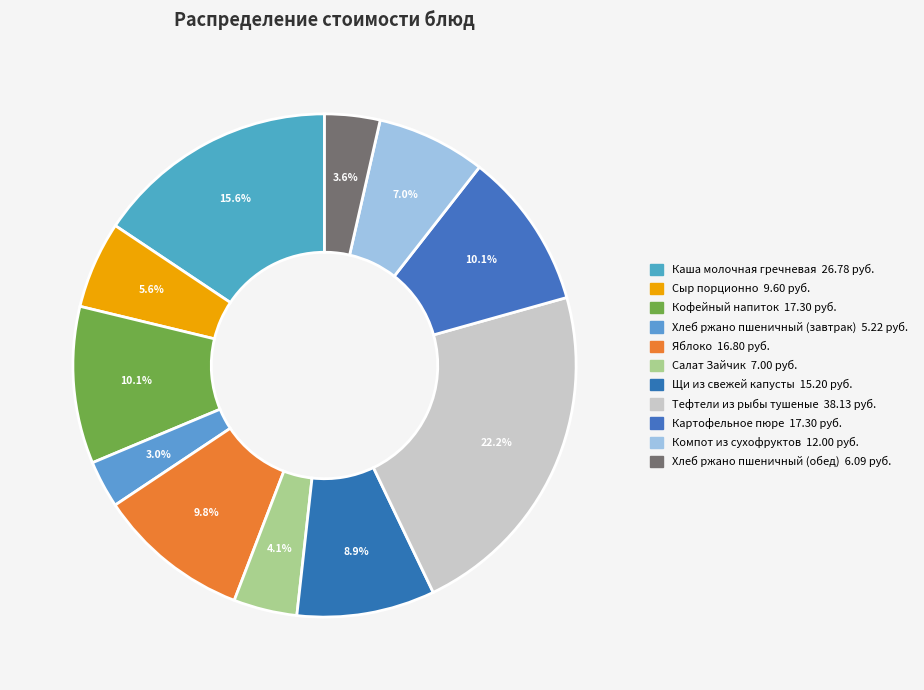

What is the smallest slice in the pie chart?

Хлеб ржано пшеничный (завтрак)